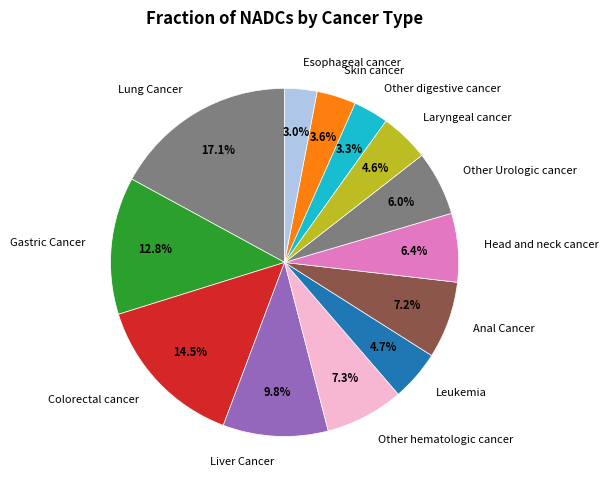

What percentage do Esophageal cancer and Skin cancer together represent?

6.6%